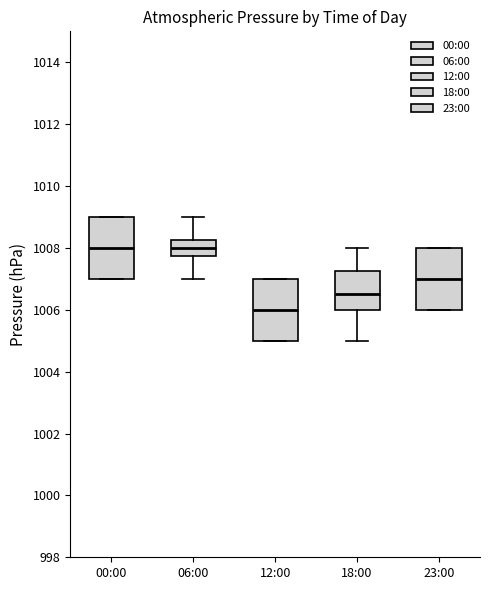

Reading left to right, read every box against the y-axis: the position of its median line, the range the box covers, and the ends of its whiskers. The values are not printed on the chart, so give them approximately, as read against the axis.

00:00: median 1008.0, box 1007.0 to 1009.0, whiskers 1007.0 to 1009.0
06:00: median 1008.0, box 1007.8 to 1008.2, whiskers 1007.0 to 1009.0
12:00: median 1006.0, box 1005.0 to 1007.0, whiskers 1005.0 to 1007.0
18:00: median 1006.6, box 1006.0 to 1007.2, whiskers 1005.0 to 1008.0
23:00: median 1007.0, box 1006.0 to 1008.0, whiskers 1006.0 to 1008.0